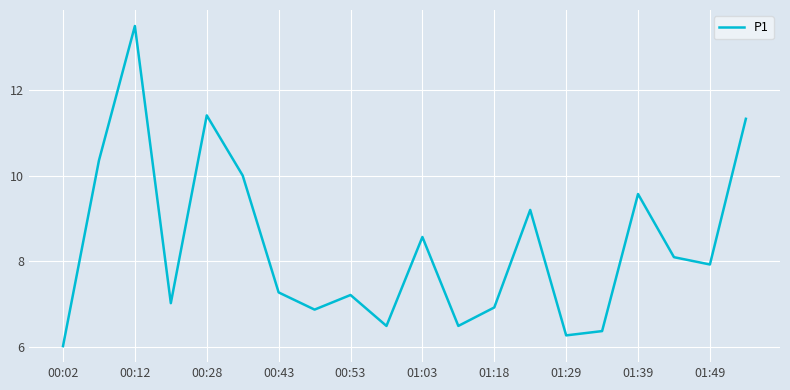

What is the smallest value displayed?

6.0